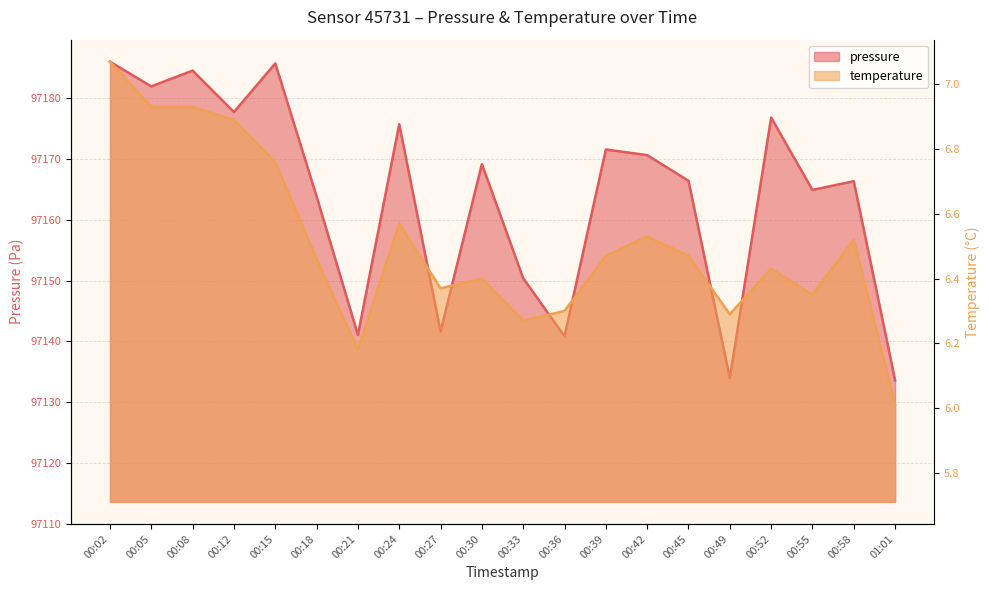

True or false: pressure and temperature cross at least once.

False